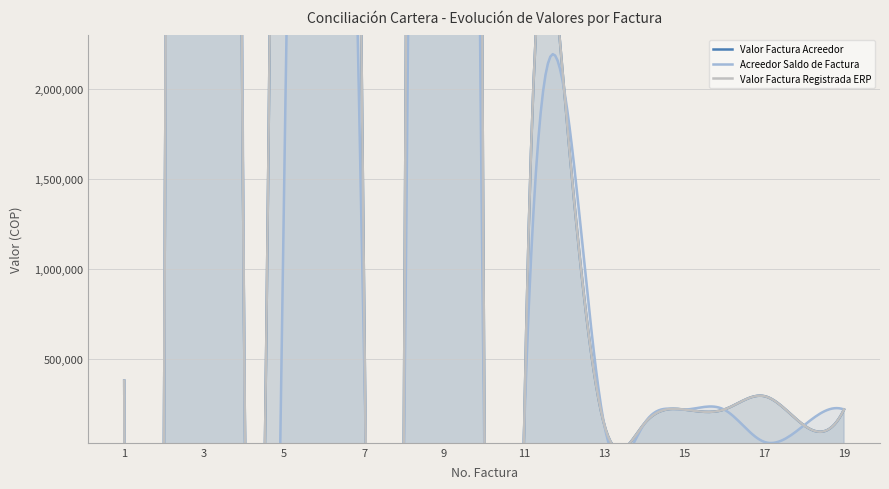

The value of Acreedor Saldo de Factura at 1 is 377495. True or false?

True